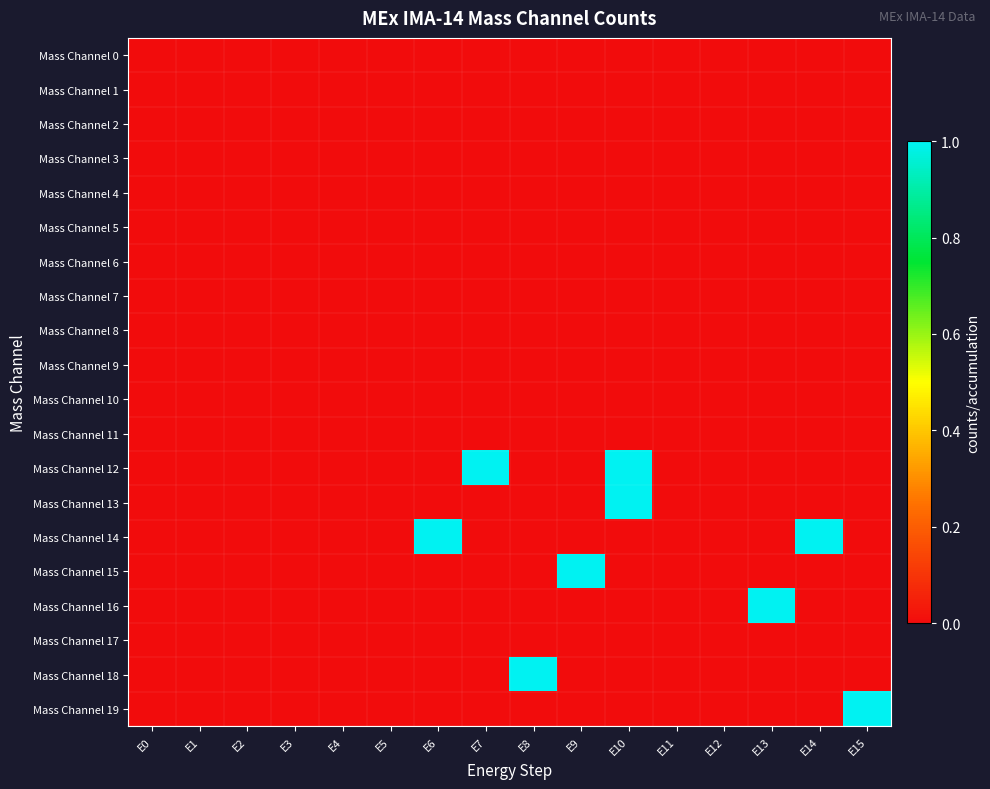

Which series has the largest total across all categories?

Mass Channel 12